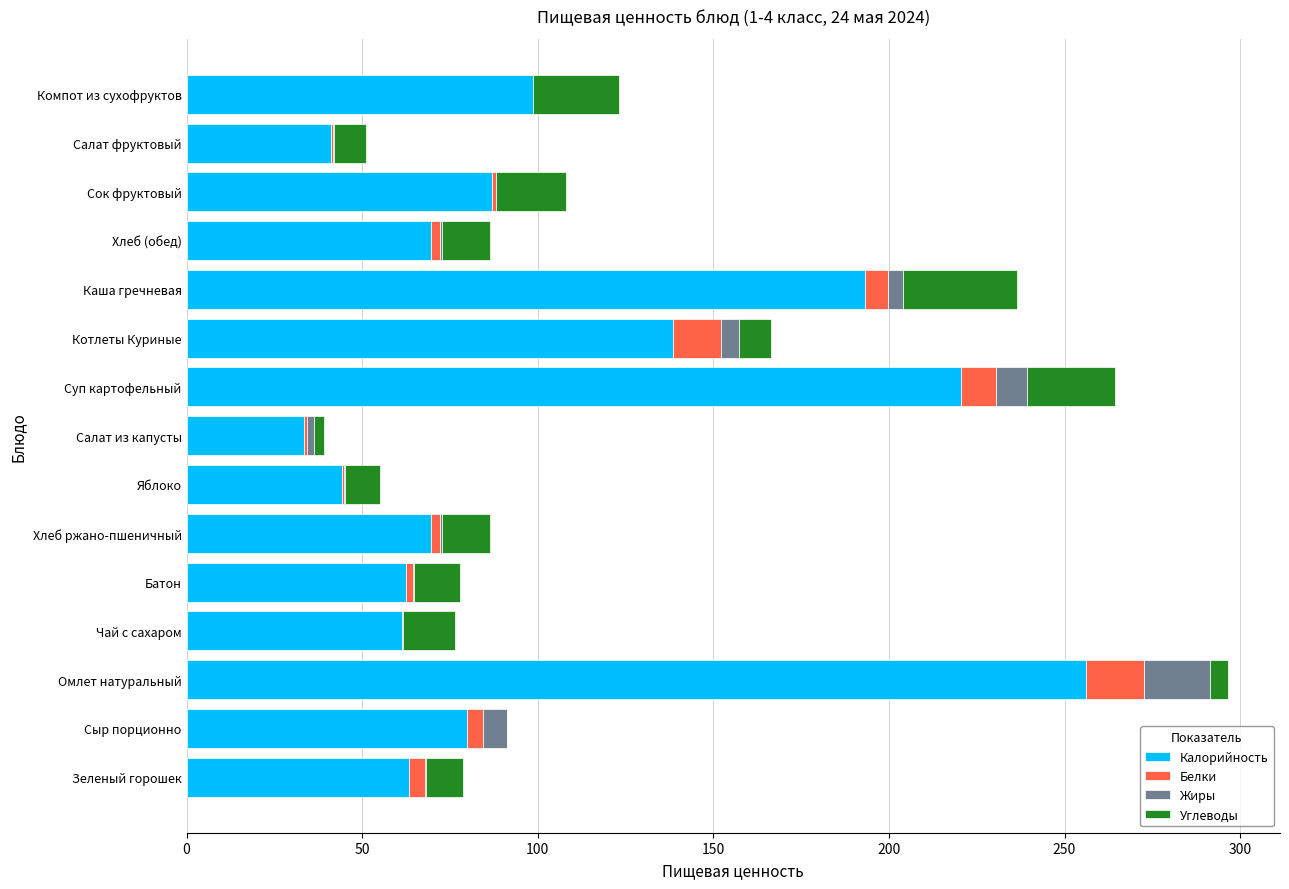

Is it true that Калорийность equals 220.5 at Суп картофельный?

True